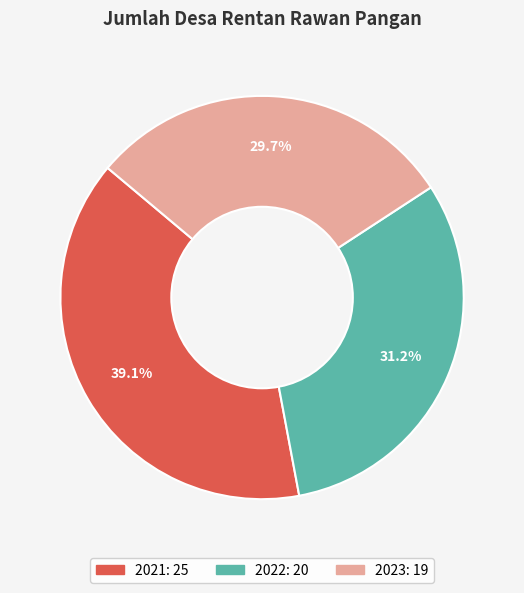

The 2021 slice represents 39% of the pie. True or false?

True